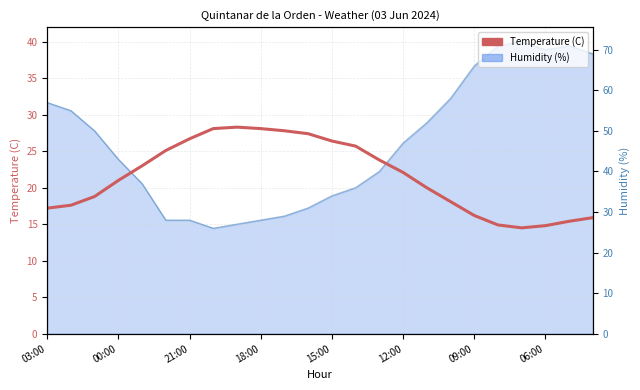

What is the change in value from 15 to 22?

-6.7